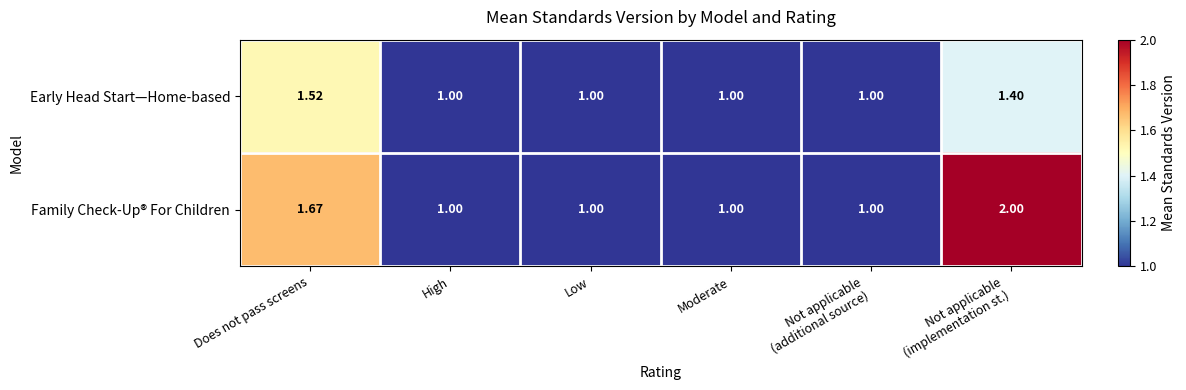

Is the value of Family Check-Up® For Children at High greater than the value of Early Head Start—Home-based at Does not pass screens?

No